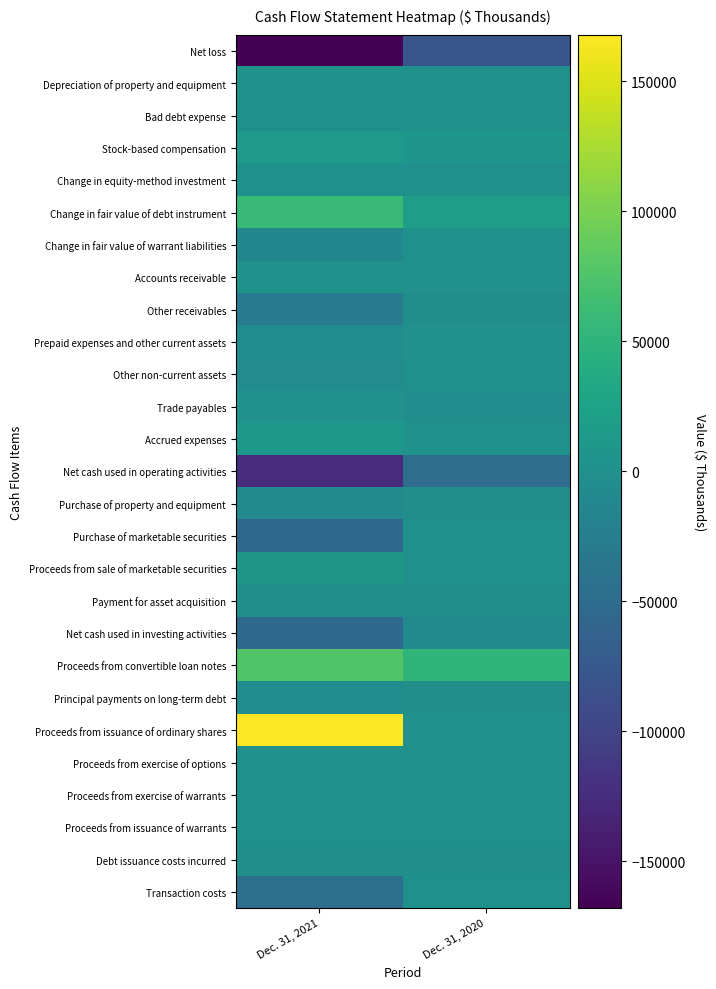

Between Dec. 31, 2021 and Dec. 31, 2020, which is larger?

Dec. 31, 2020